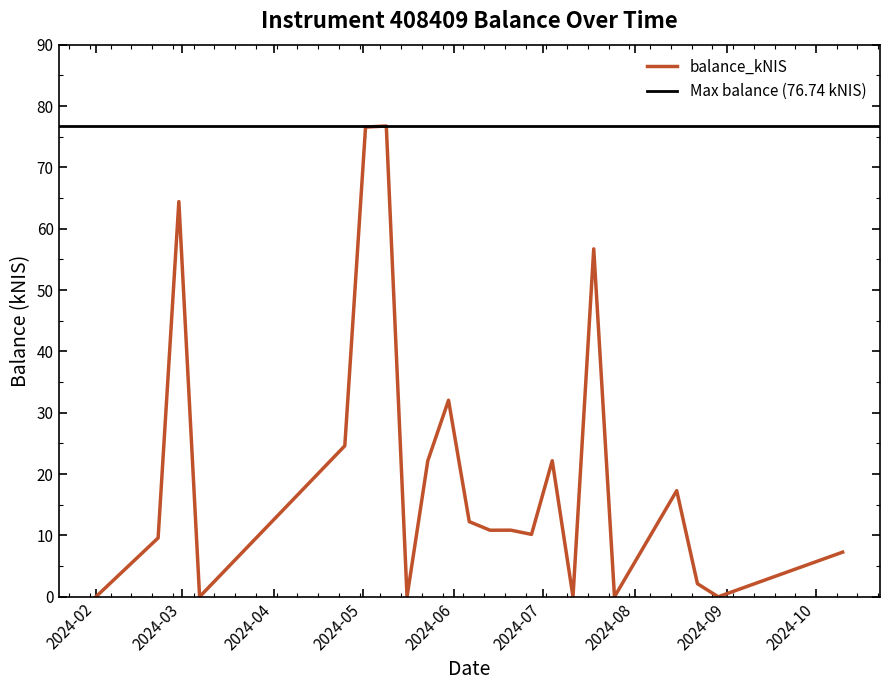

What is the label of the 9th point from the right?

2024-06-27